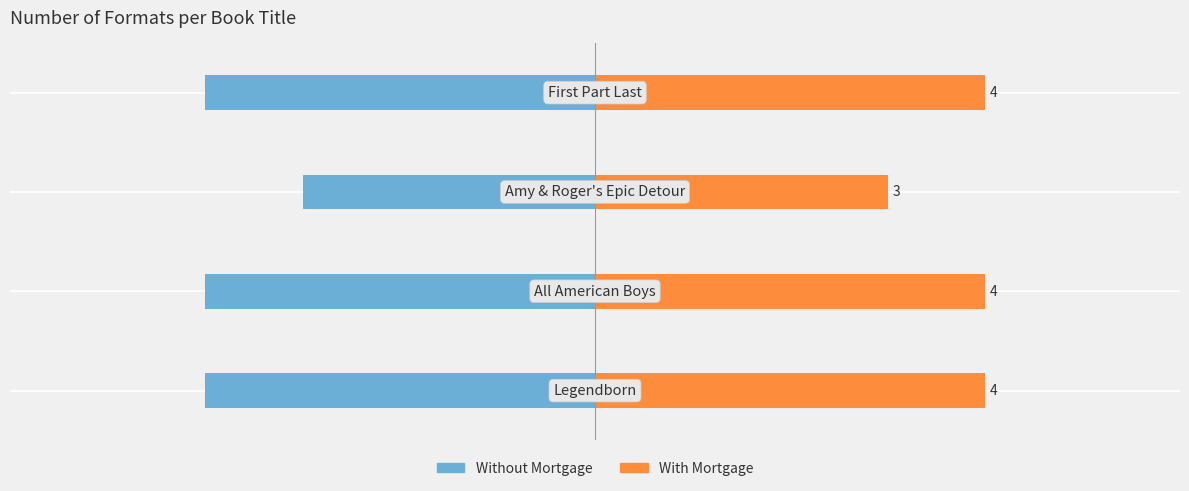

List the series in order of their overall mean, highest first.

With Mortgage, Without Mortgage